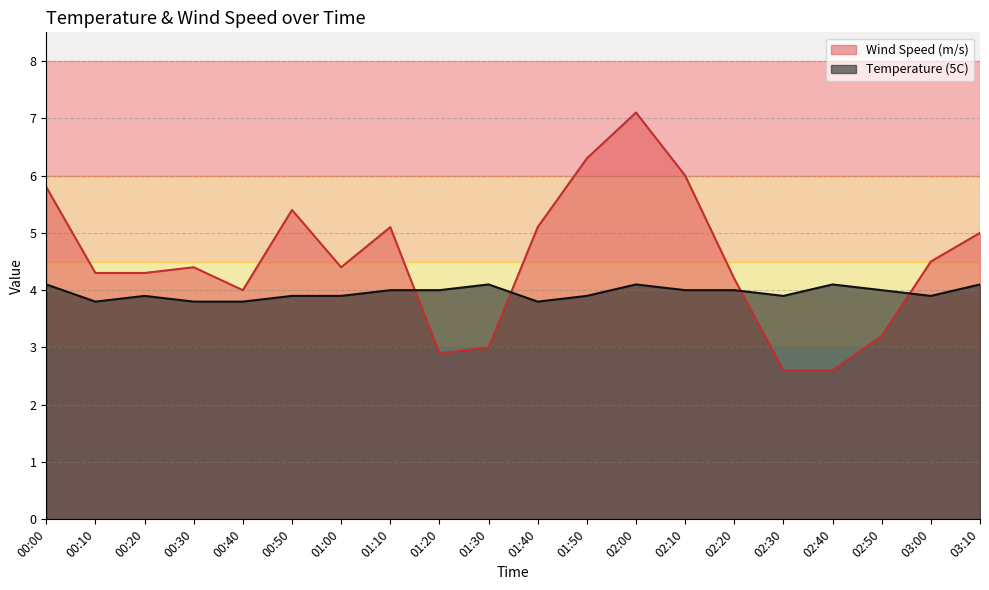

Where is Temperature (5C) nearest to the value 3?

00:10